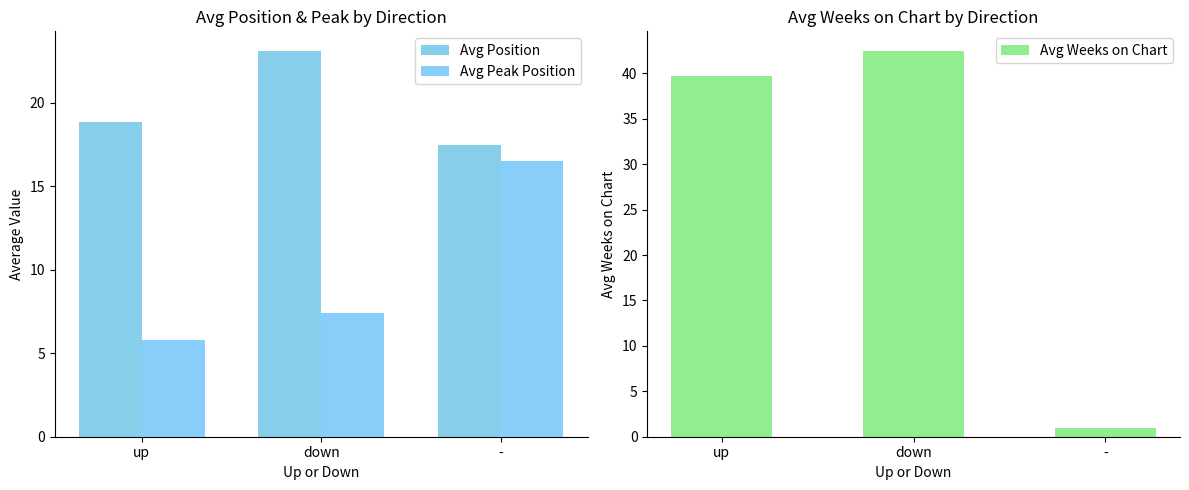

At which category does the chart reach its peak across all series?

down